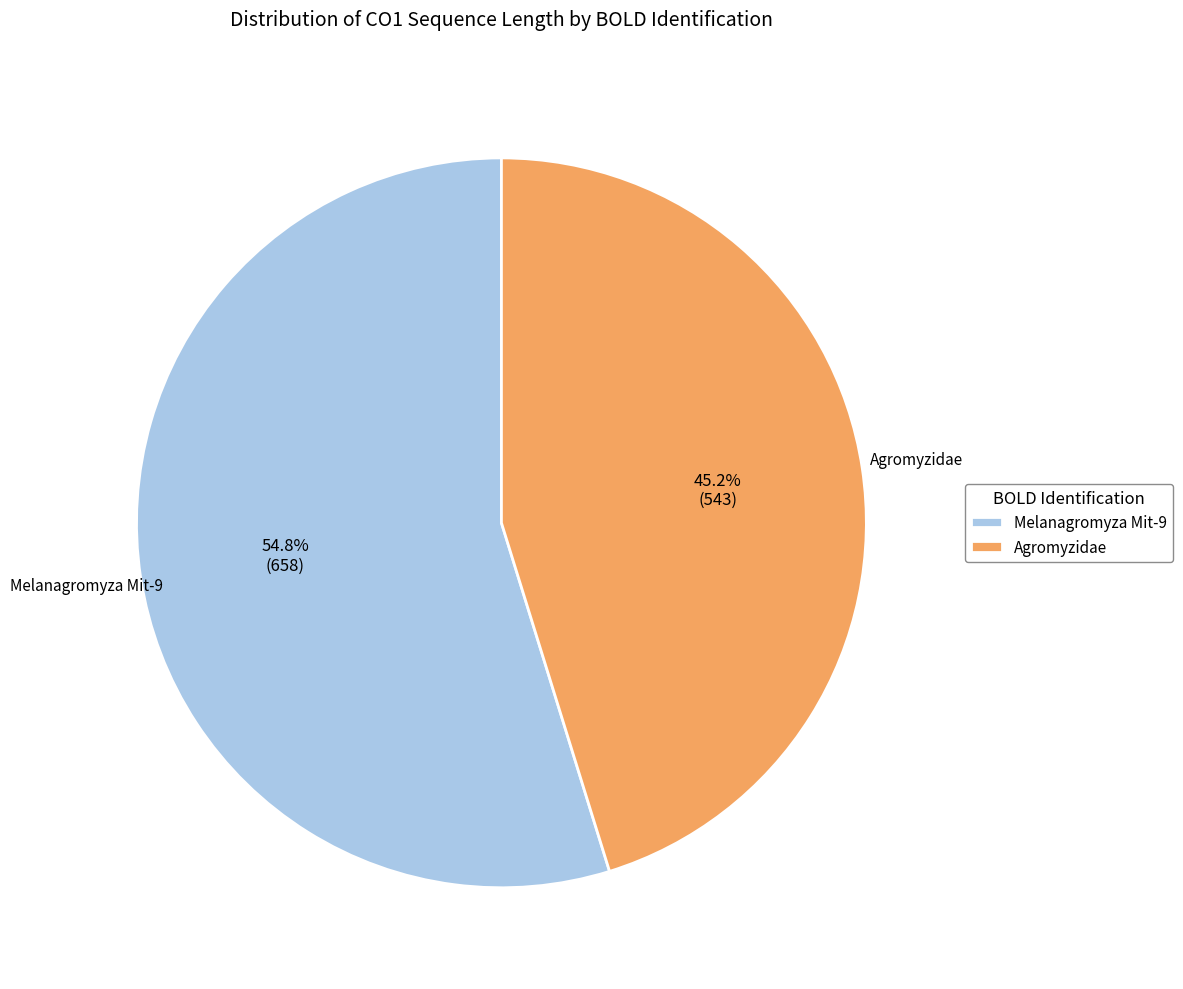

How many slices are in this pie chart?

2